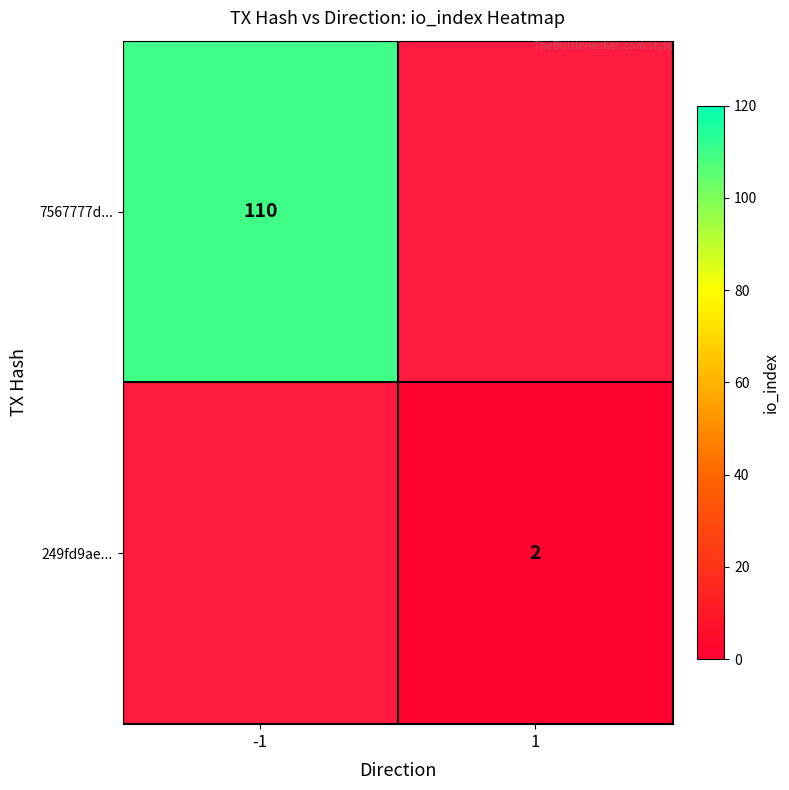

The 7567777d... series shows 56 at -1. True or false?

False